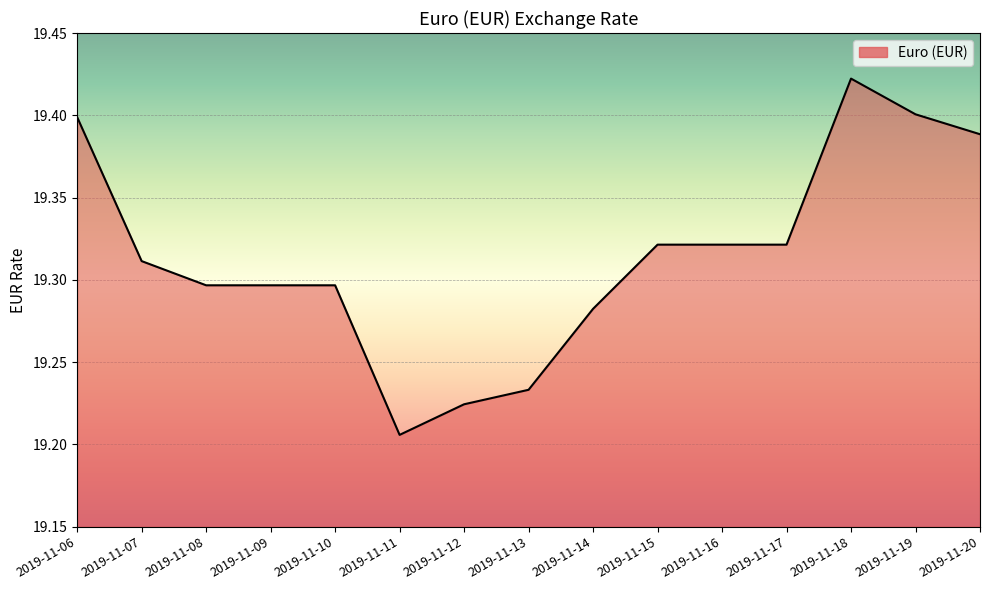

What is the difference between the second highest and second lowest values?

0.2